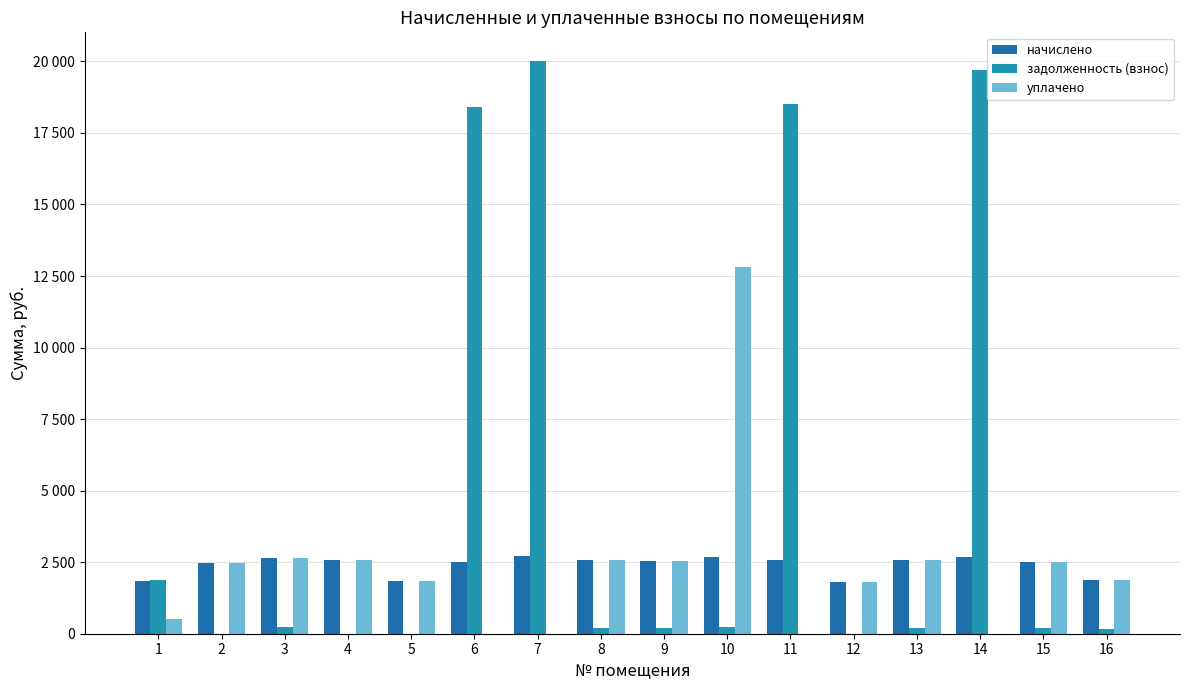

What is the approximate value of задолженность (взнос) at 8?

214.3